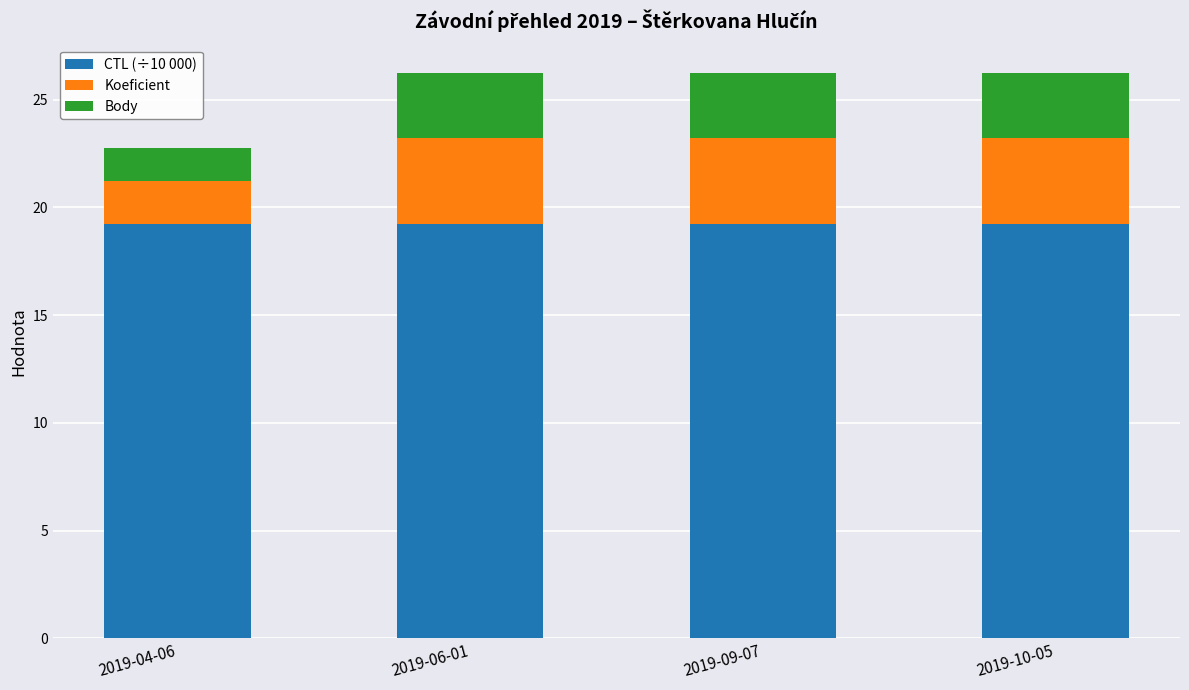

Reading right to left, what are the values for CTL (÷10 000)?

2019-10-05=19.2	2019-09-07=19.2	2019-06-01=19.2	2019-04-06=19.2